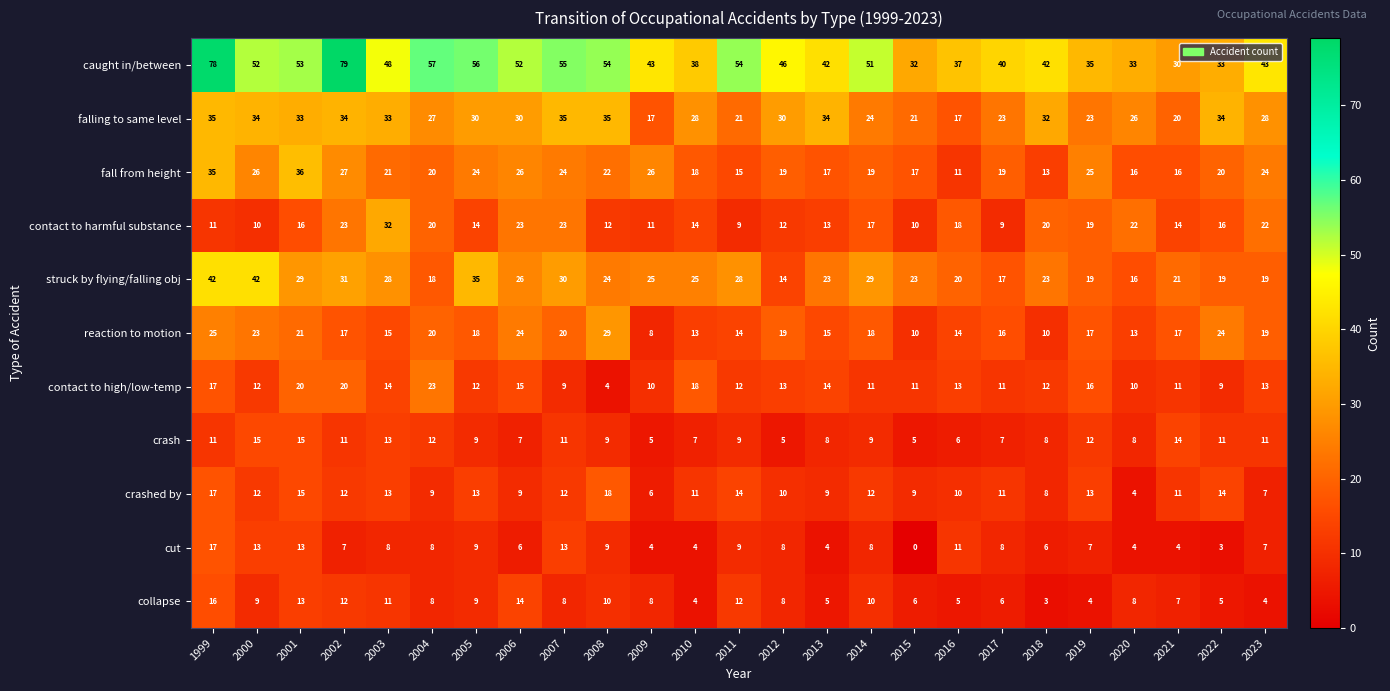

At which label does crash first exceed 9?

1999